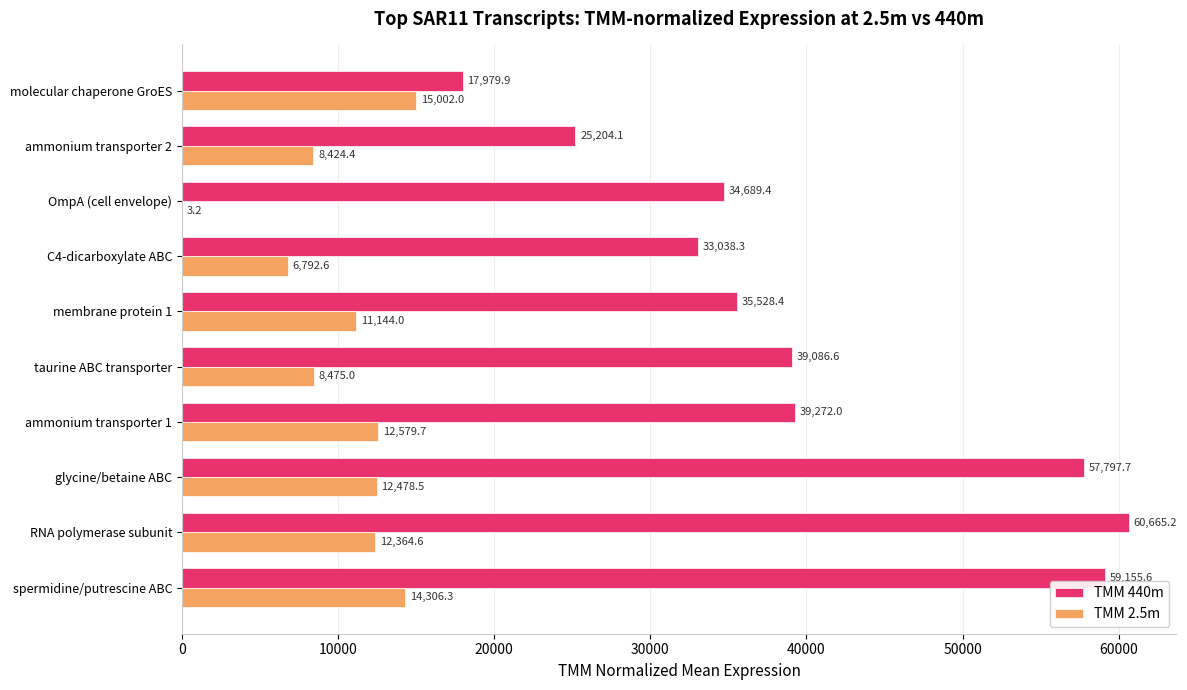

Is the value of TMM 2.5m at OmpA (cell envelope) greater than the value of TMM 440m at OmpA (cell envelope)?

No